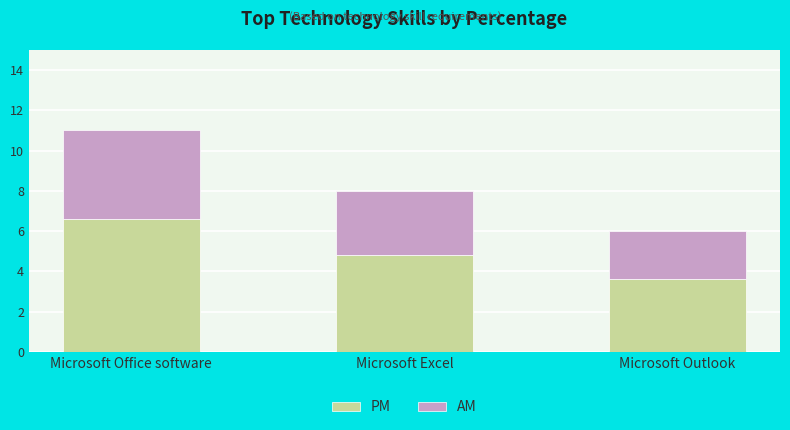

What is the sum of all PM values?

15.0